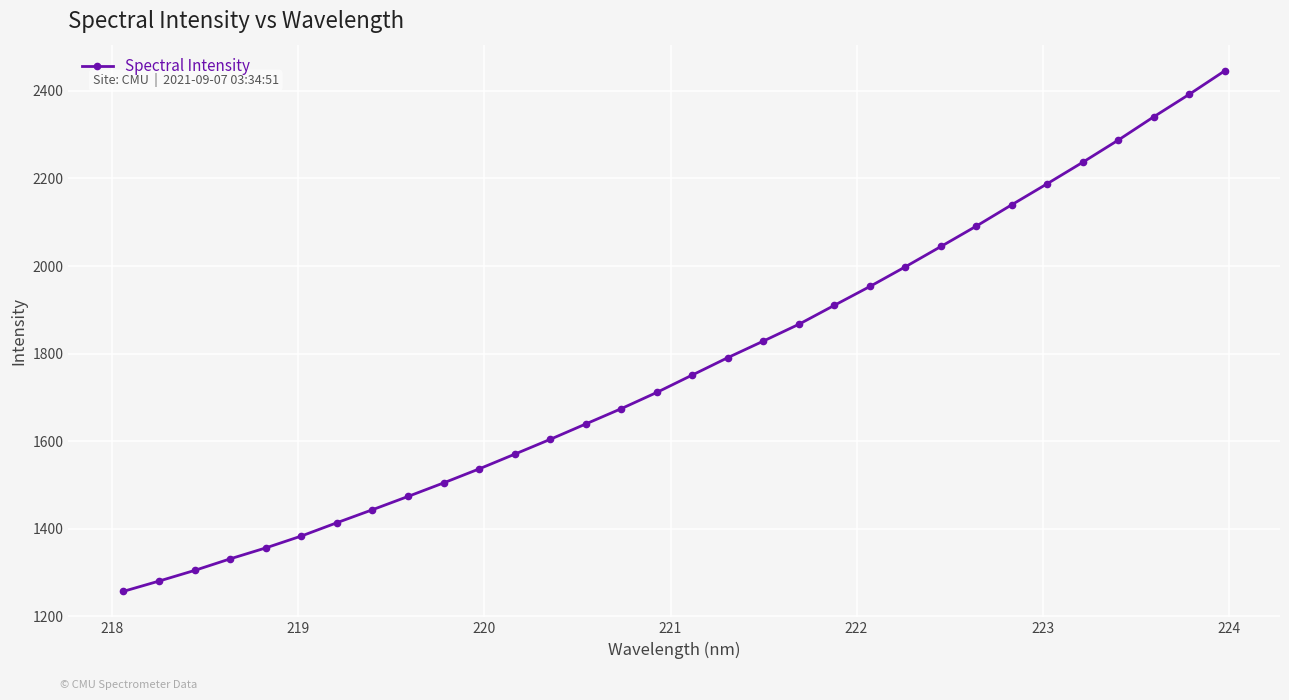

How many lines are shown in the chart?

1